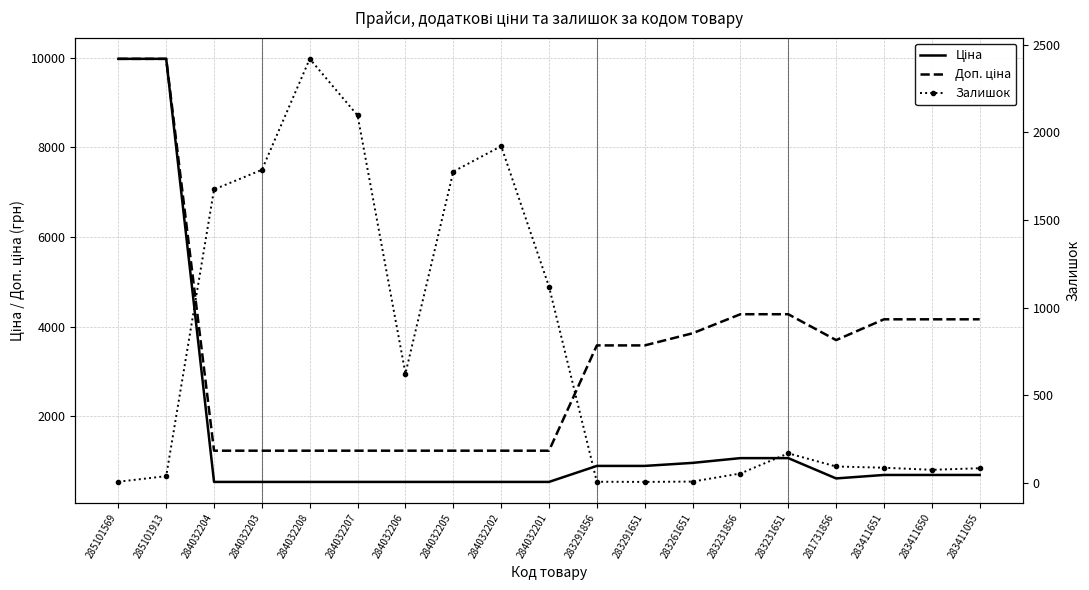

Reading left to right, extract all data points from this chart.

Ціна: 285101569=9975.0	285101913=9975.0	284032204=539.0	284032203=539.0	284032208=539.0	284032207=539.0	284032206=539.0	284032205=539.0	284032202=539.0	284032201=539.0	283291856=895.9	283291651=895.9	283261651=963.5	283231856=1069.8	283231651=1069.8	281731856=617.0	283411651=694.3	283411650=694.3	283411055=694.3
Доп. ціна: 285101569=9975.0	285101913=9975.0	284032204=1235.4	284032203=1235.4	284032208=1235.4	284032207=1235.4	284032206=1235.4	284032205=1235.4	284032202=1235.4	284032201=1235.4	283291856=3583.6	283291651=3583.6	283261651=3854.0	283231856=4279.1	283231651=4279.1	281731856=3701.9	283411651=4165.6	283411650=4165.6	283411055=4165.6
Залишок: 285101569=7.0	285101913=39.0	284032204=1674.0	284032203=1786.0	284032208=2419.0	284032207=2096.0	284032206=624.0	284032205=1776.0	284032202=1921.0	284032201=1120.0	283291856=7.0	283291651=6.0	283261651=8.0	283231856=54.0	283231651=169.0	281731856=94.0	283411651=87.0	283411650=75.0	283411055=84.0